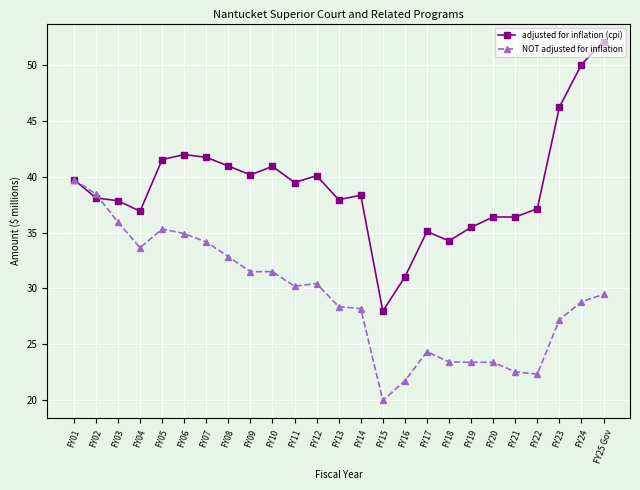

What is the difference between the highest and lowest values at FY16?

9.3